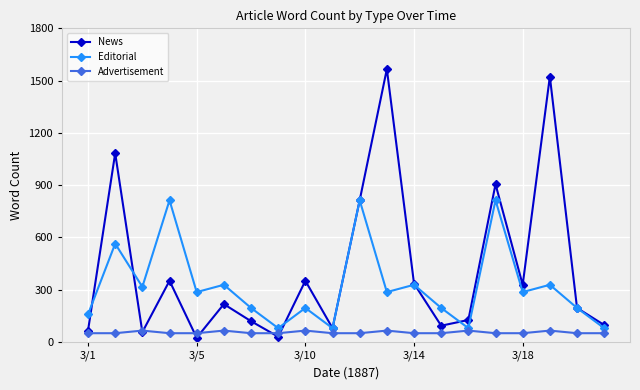

What is the difference between the second highest and minimum values in the Editorial series?

734